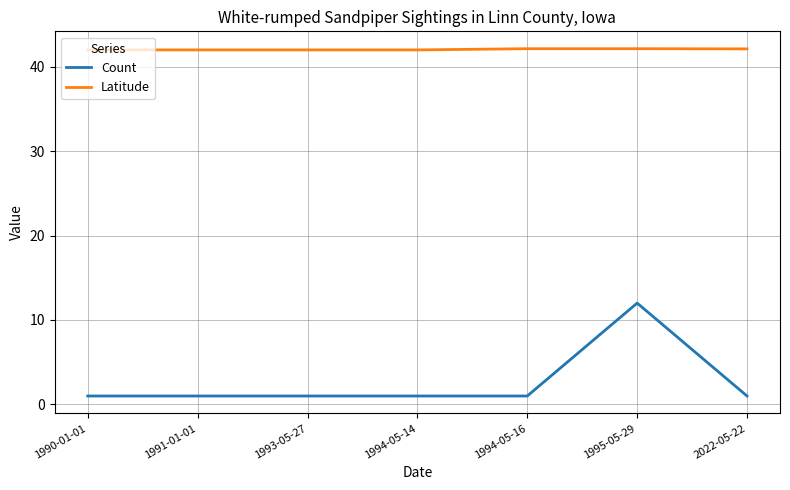

True or false: Latitude has a value of 42.0 at 1994-05-14.

True